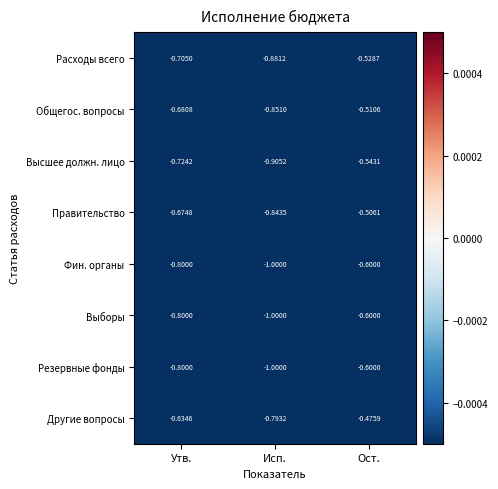

At which category is the sum across all series the highest?

Ост.